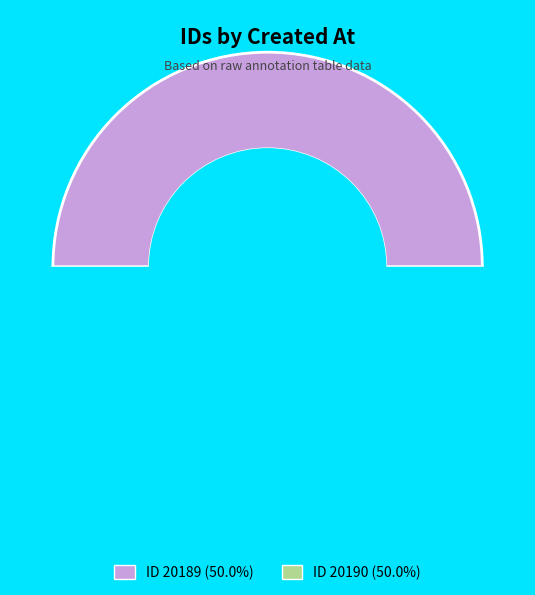

To the nearest percent, what percentage of the pie is 2013-05-16 22:01:34 UTC?

50%